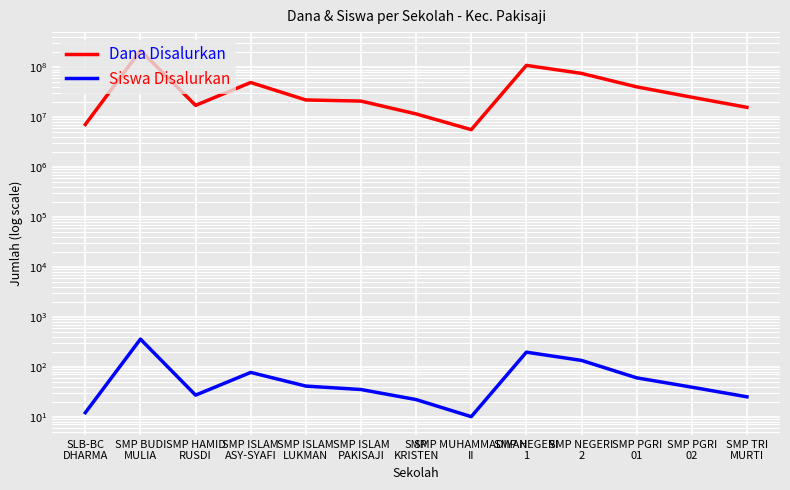

Which label corresponds to the smallest value in the chart?

SMP MUHAMMADIYAH
II